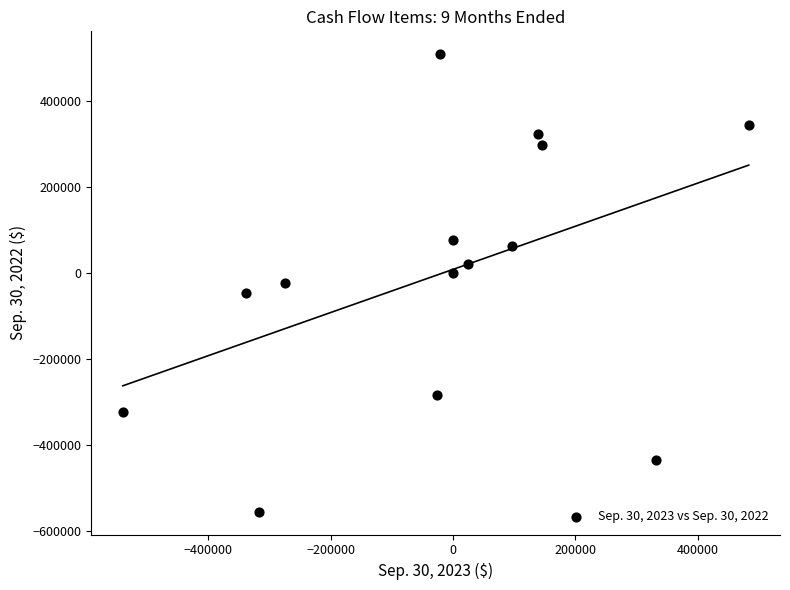

What is the range of Y values (max minus min)?

1064401